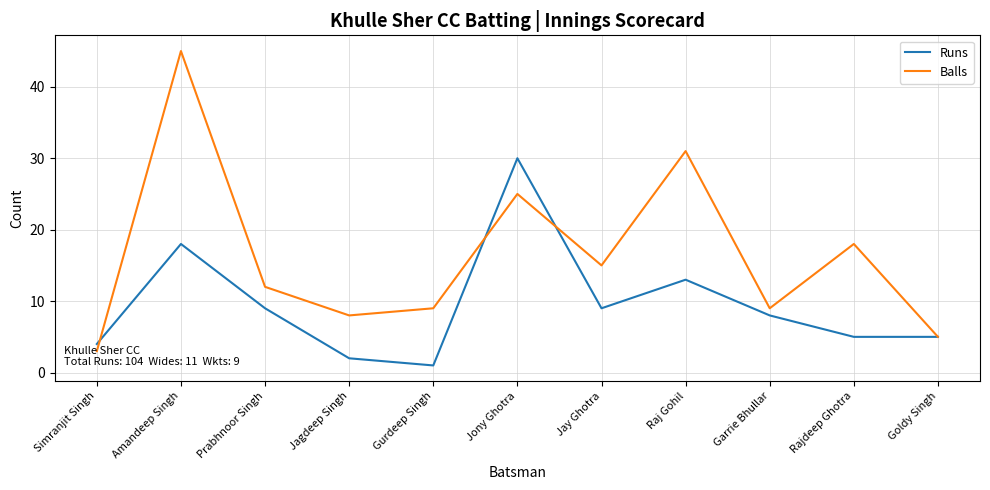

Which series has the largest total across all categories?

Balls